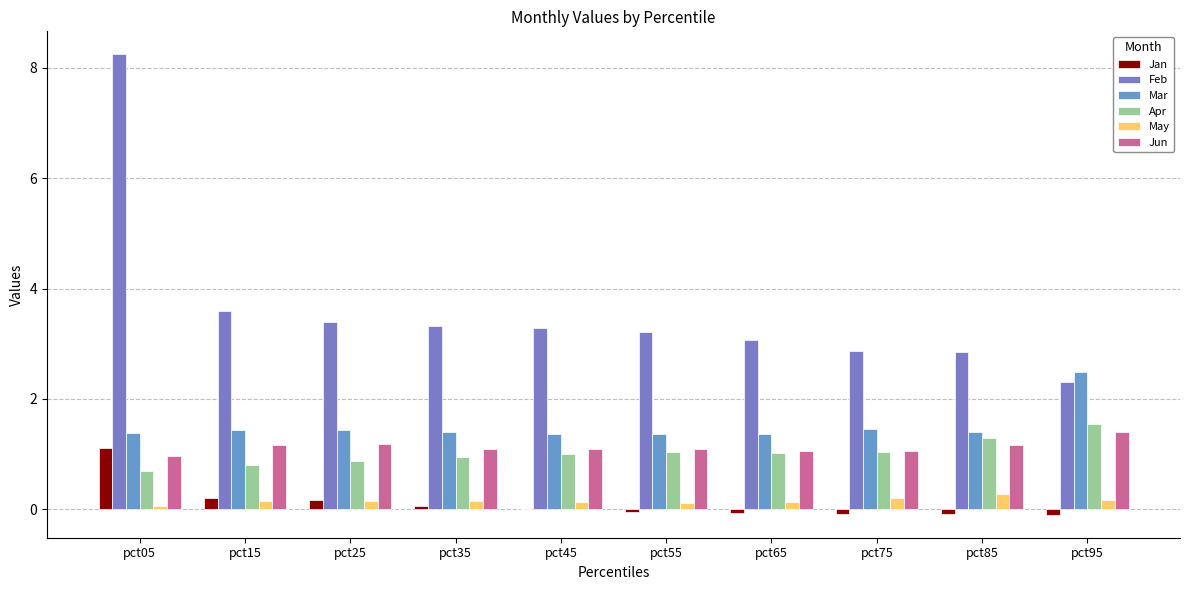

What is the sum of the Feb values at pct35 and pct15?

6.9